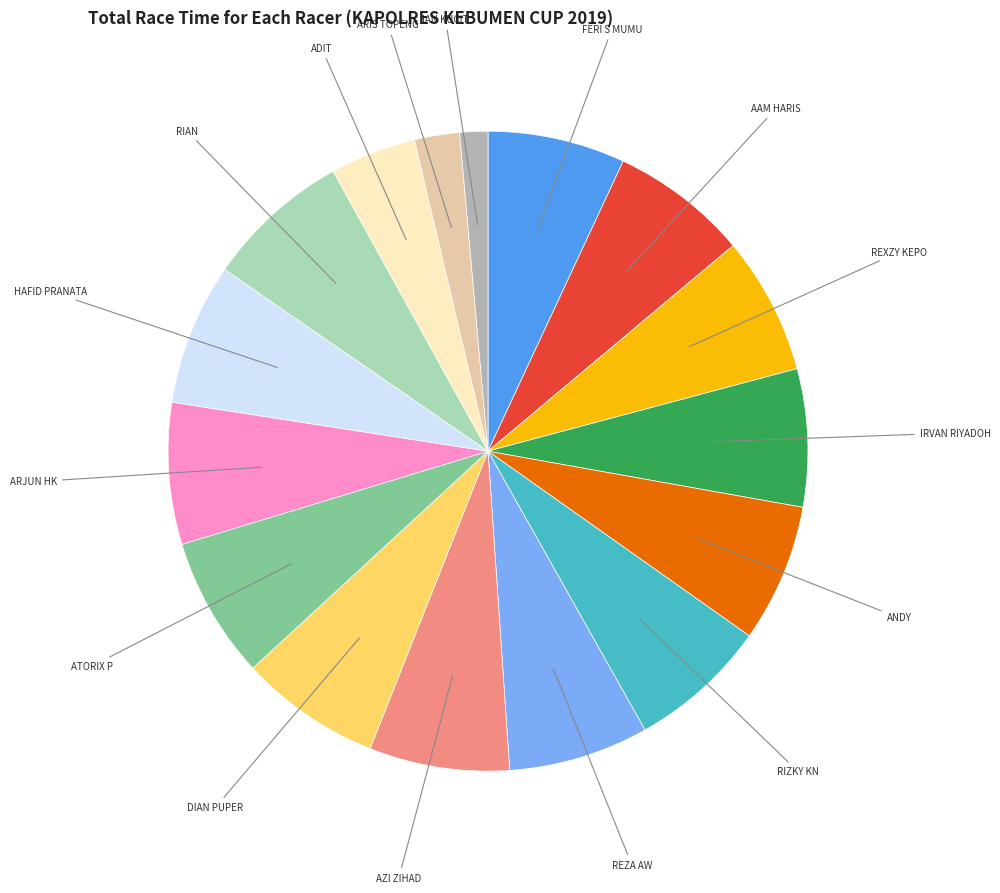

Is there a majority slice in this chart?

No